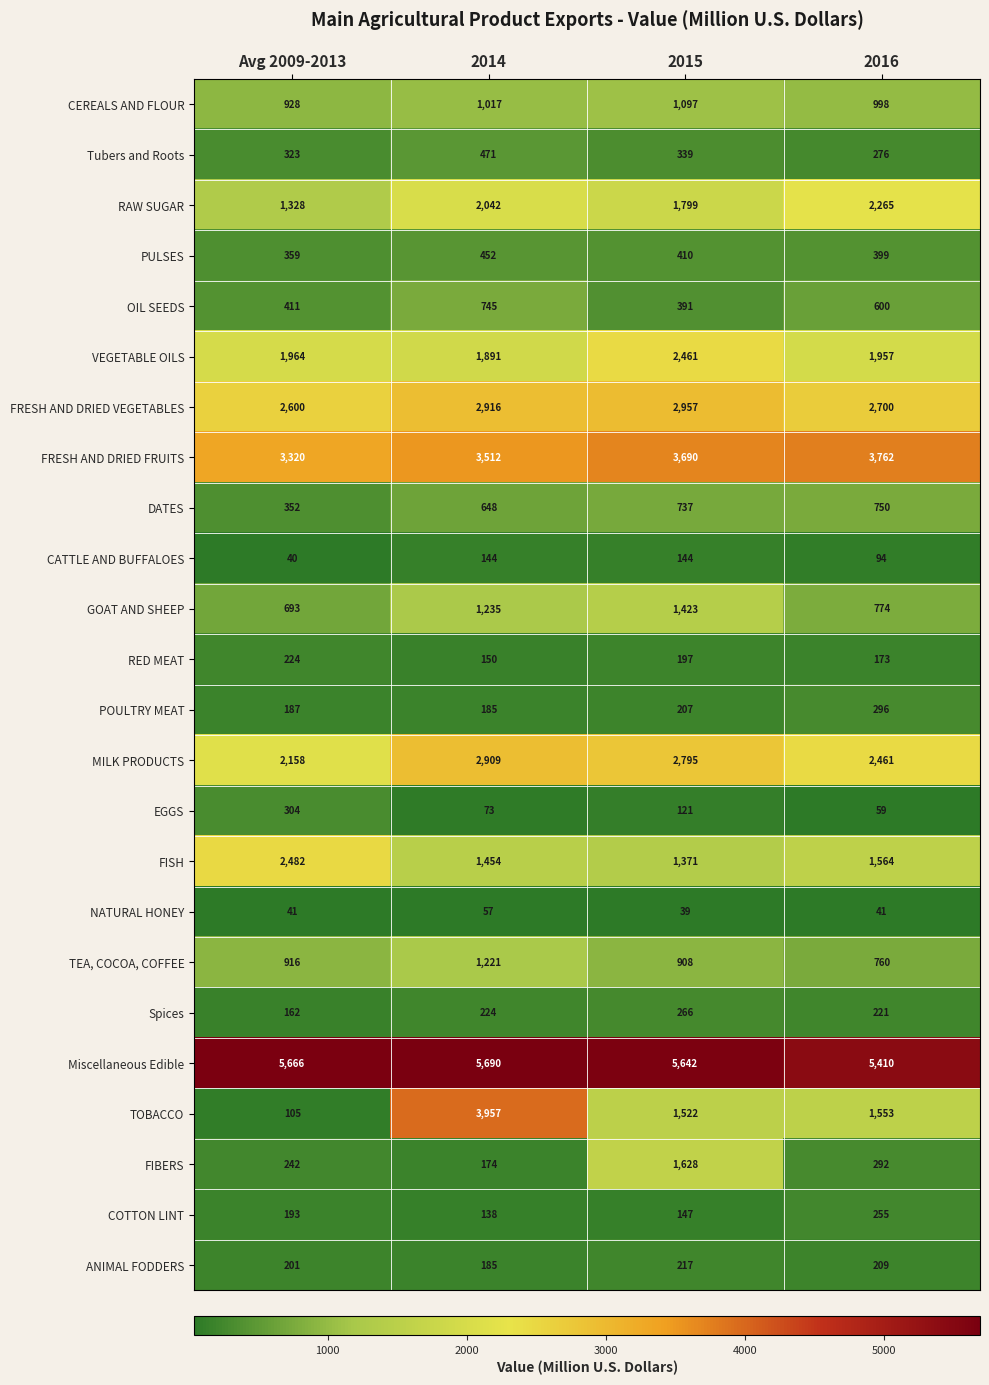

Which series has the largest total across all categories?

Miscellaneous Edible